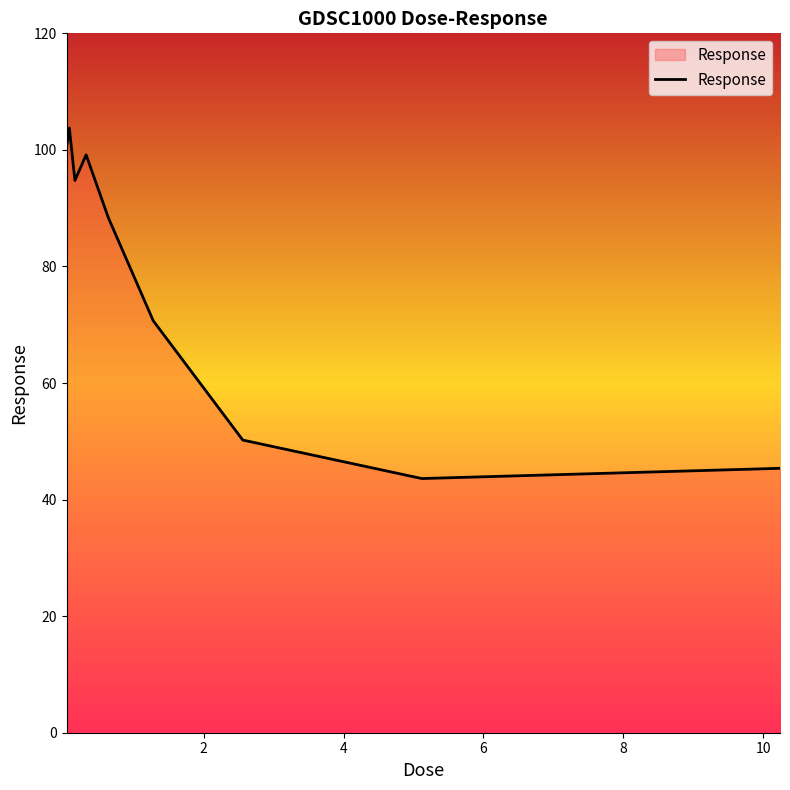

How many lines are shown in the chart?

1